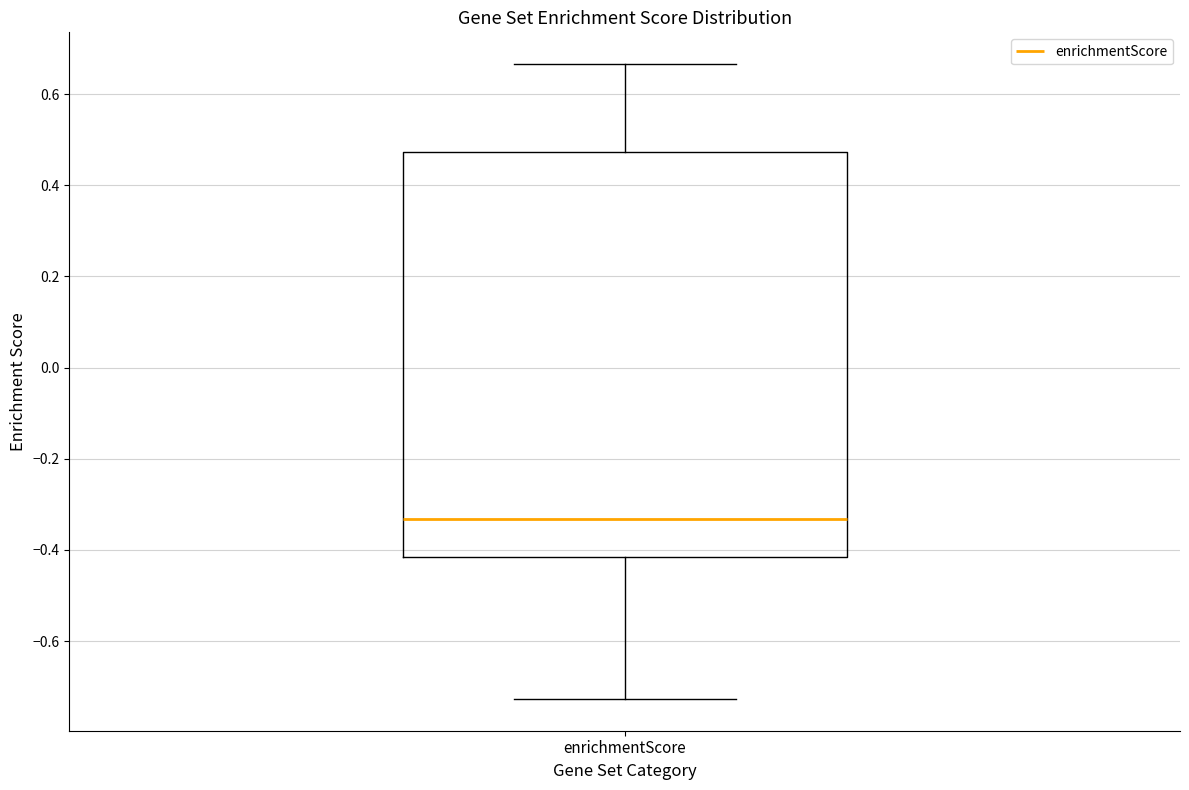

Read this box plot against the y-axis: the position of the median line, the range covered by the box, and the ends of both whiskers. The values are not printed on the chart, so give them approximately, as read against the axis.

median -0.34, box -0.42 to 0.48, whiskers -0.72 to 0.66